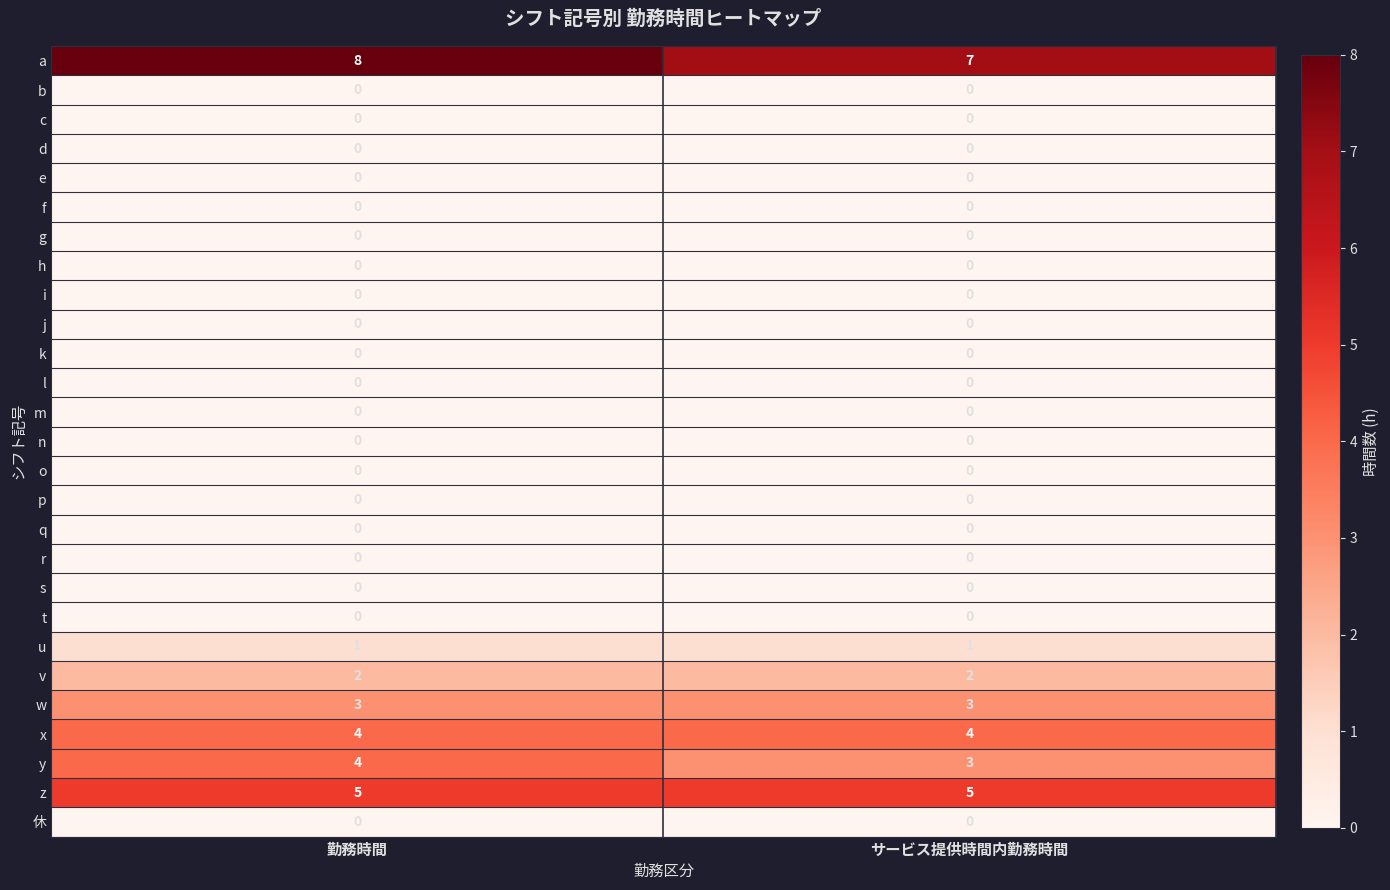

What is the spread (max minus min) of values at サービス提供時間内勤務時間?

7